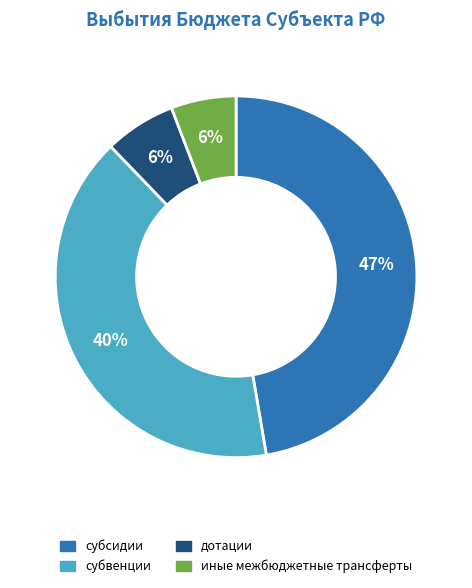

True or false: субсидии accounts for 47% of the total.

True